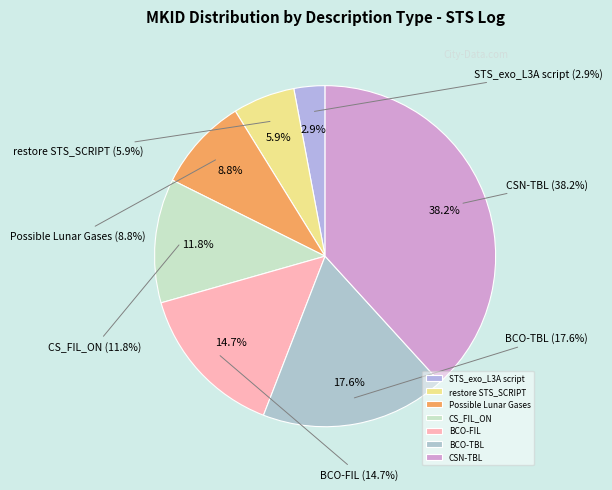

To the nearest percent, what is the difference between the BCO-FIL and STS_exo_L3A script slice percentages?

12%